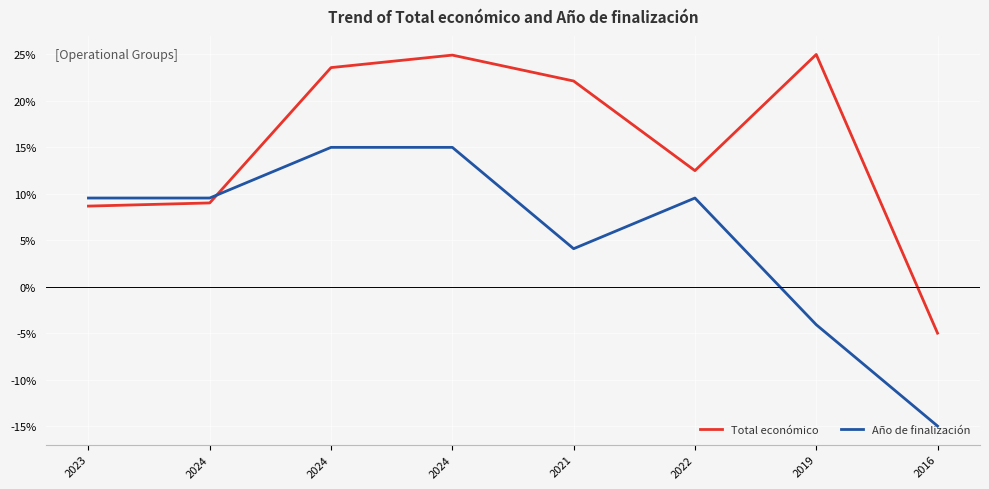

Does the chart display data point markers on the line(s)?

No